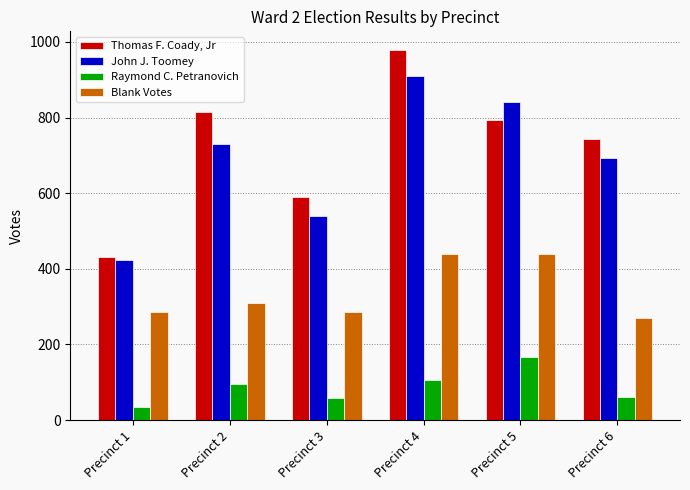

Rank the series at Precinct 5 from lowest to highest value.

Raymond C. Petranovich, Blank Votes, Thomas F. Coady, Jr, John J. Toomey